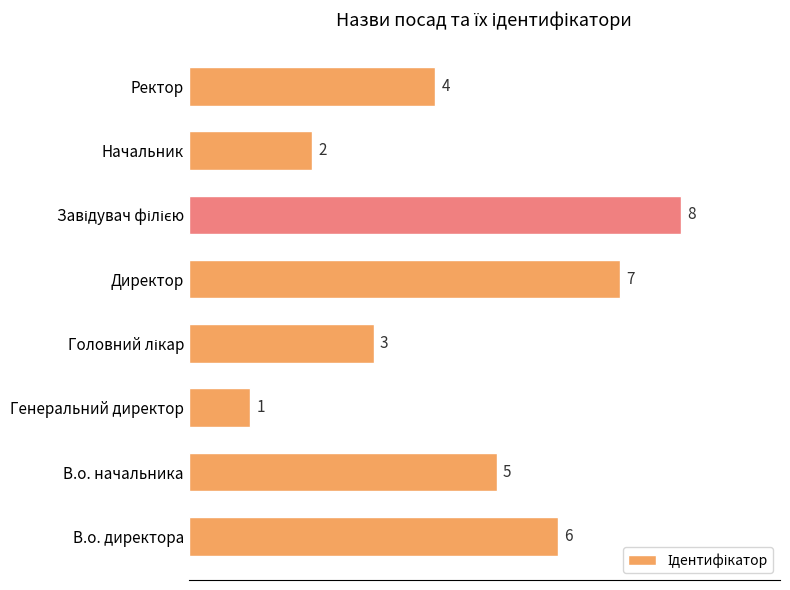

What is the greatest value displayed?

8